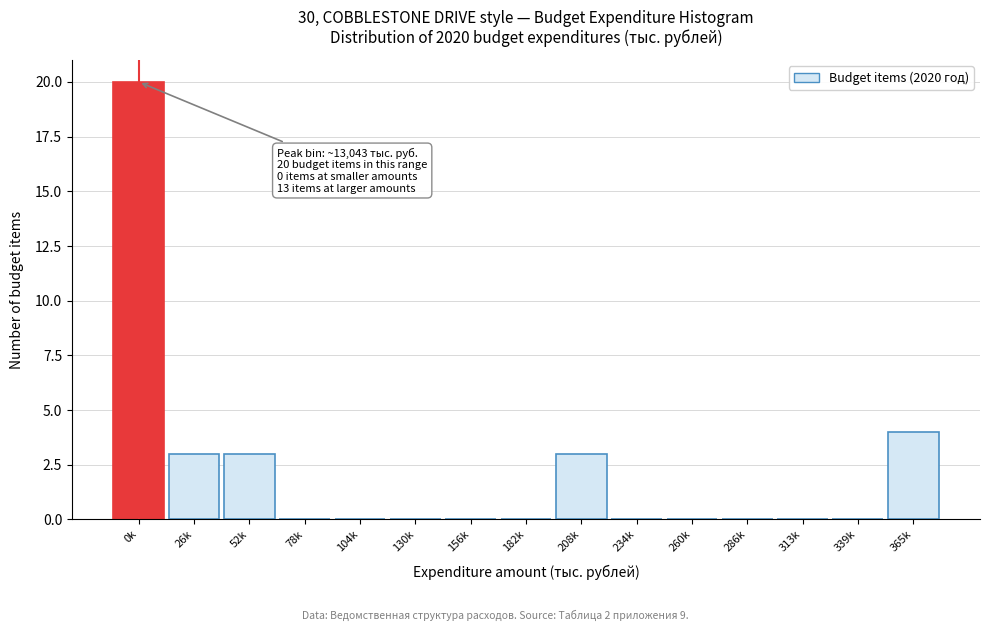

Reading left to right, list all the values displayed in this chart.

0k=20	26k=3	52k=3	78k=0	104k=0	130k=0	156k=0	182k=0	208k=3	234k=0	260k=0	286k=0	313k=0	339k=0	365k=4